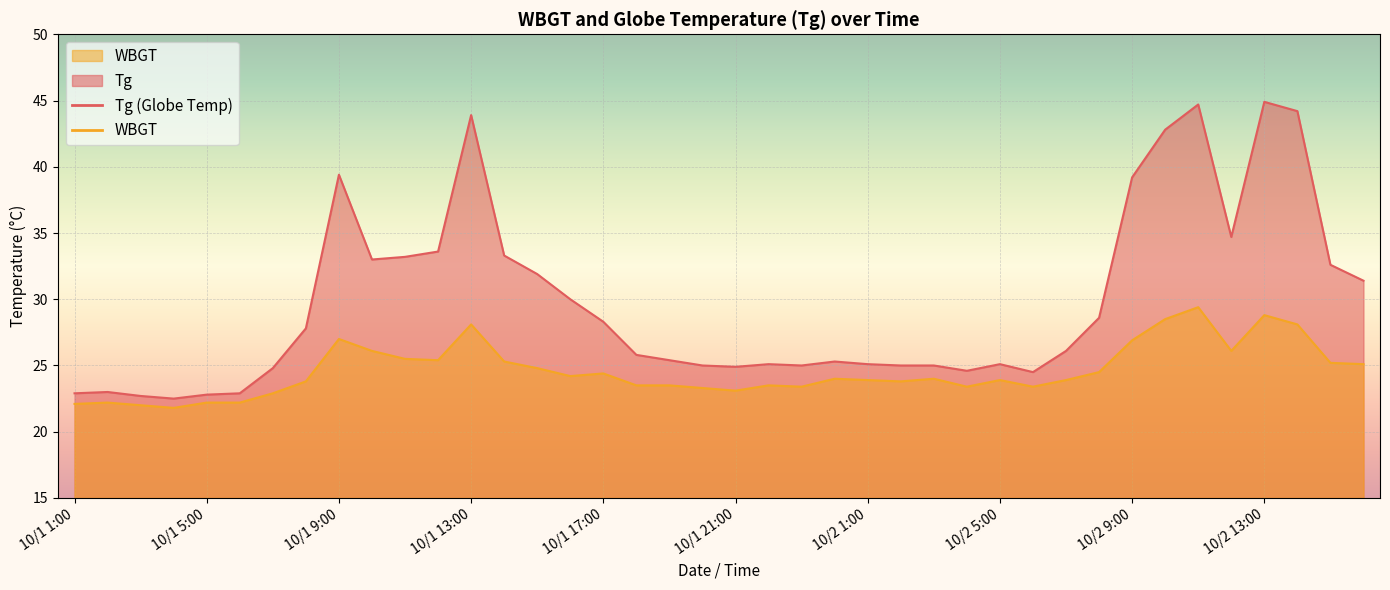

What are all the series names shown in the legend?

Tg, WBGT